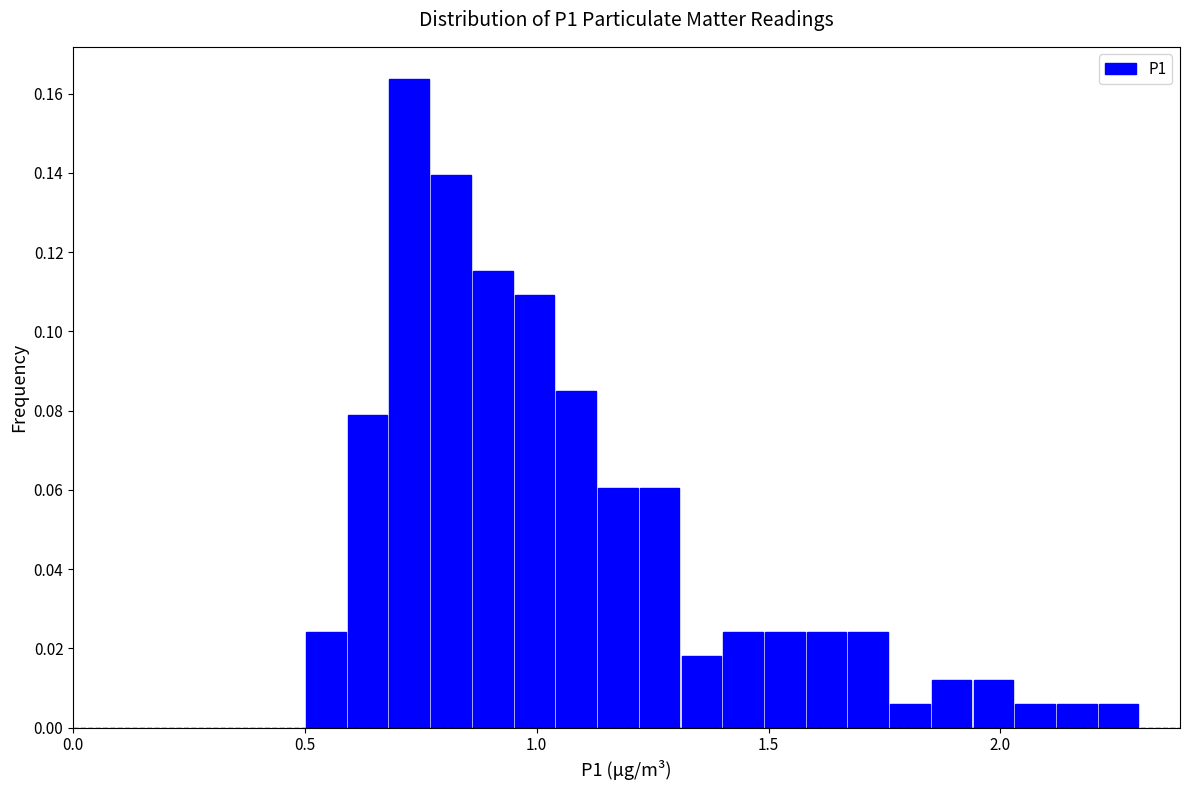

Around what value on the x-axis is the tallest bar? Give the approximate position of its centre, as read against the axis.

0.75